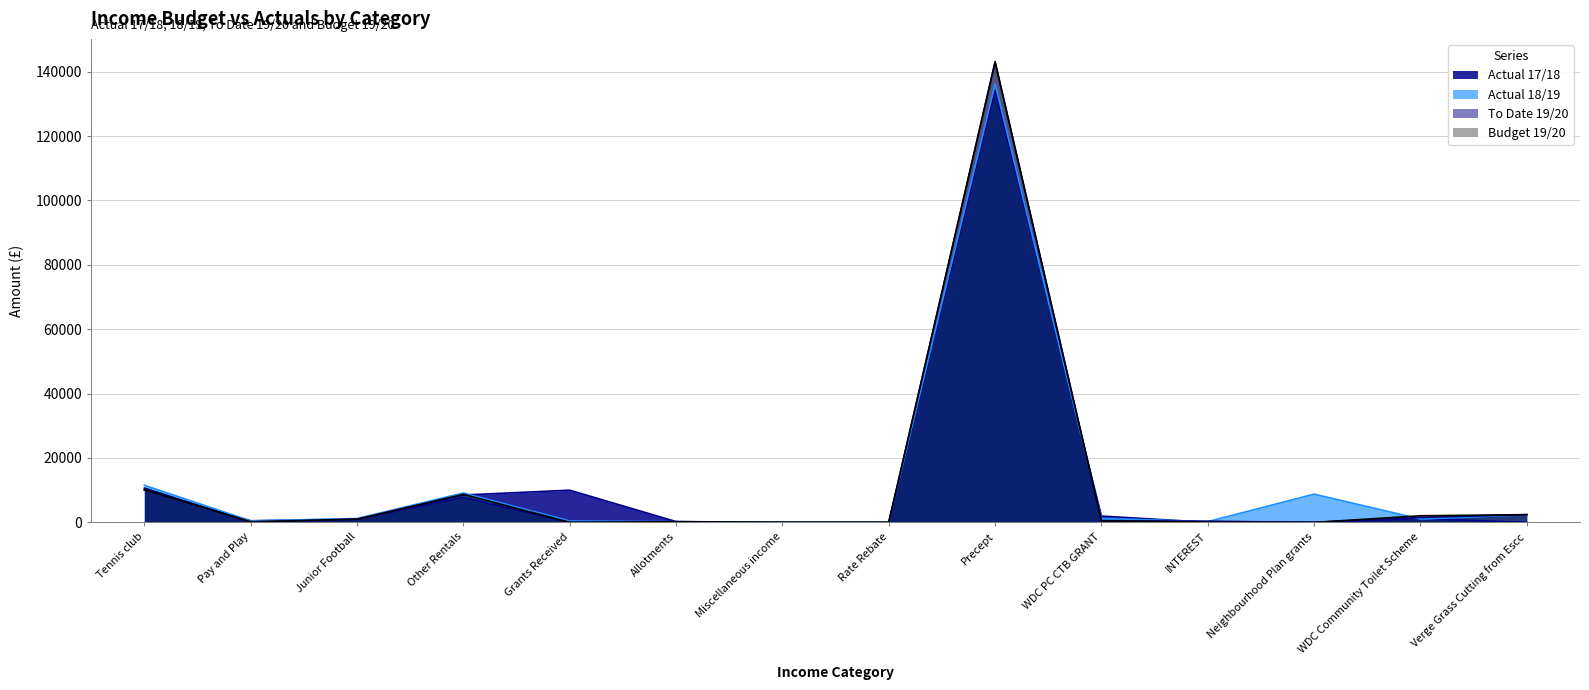

What are all the series names shown in the legend?

Actual 17/18, Actual 18/19, To Date 19/20, Budget 19/20